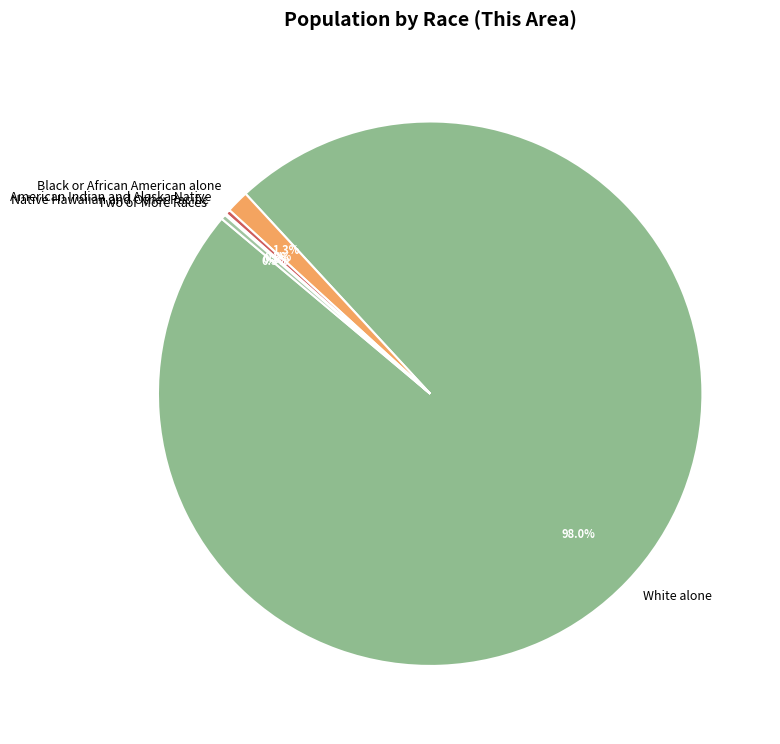

Is American Indian and Alaska Native the majority of the pie?

No